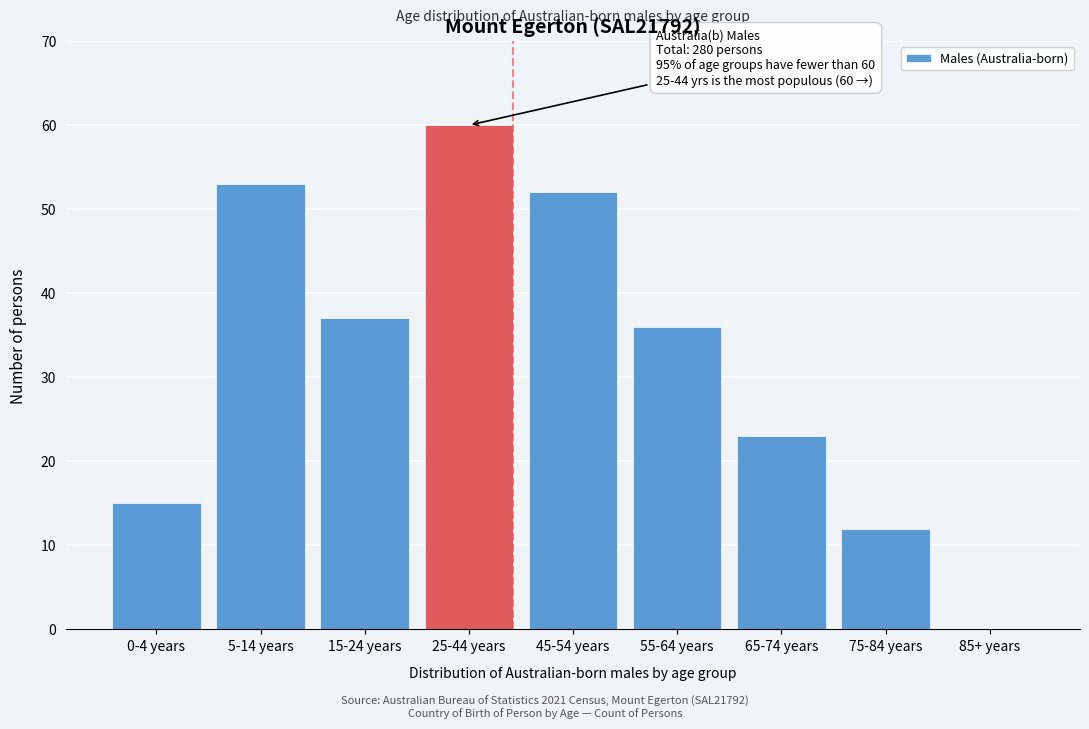

Reading left to right, list all the values displayed in this chart.

0-4 years=15	5-14 years=53	15-24 years=37	25-44 years=60	45-54 years=52	55-64 years=36	65-74 years=23	75-84 years=12	85+ years=0